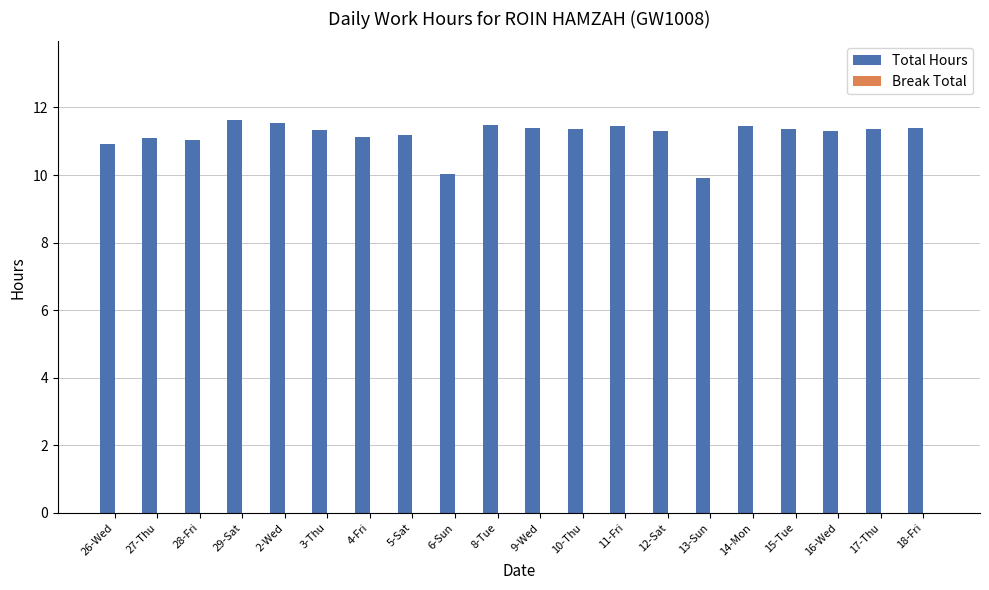

The chart shows a value of 11.4 at 11-Fri. True or false?

True